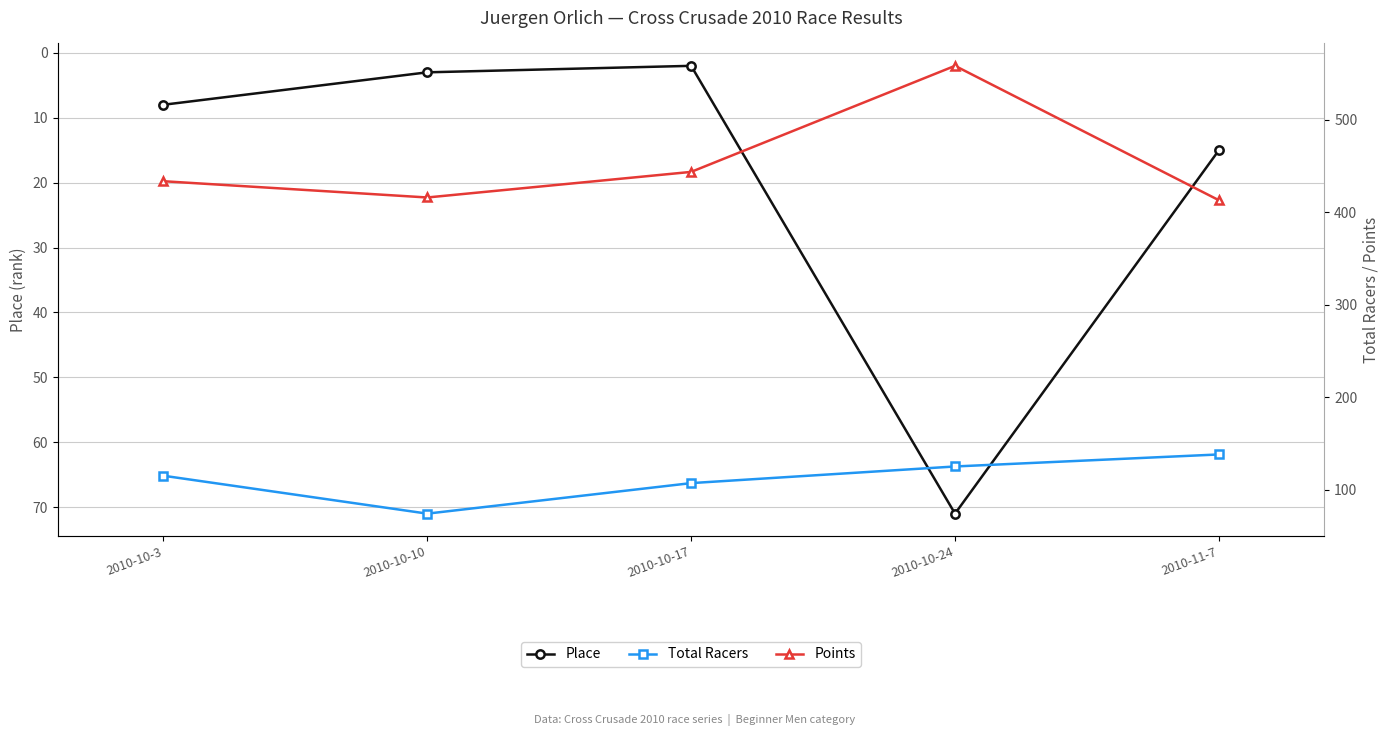

At which category does the chart reach its peak across all series?

2010-10-24